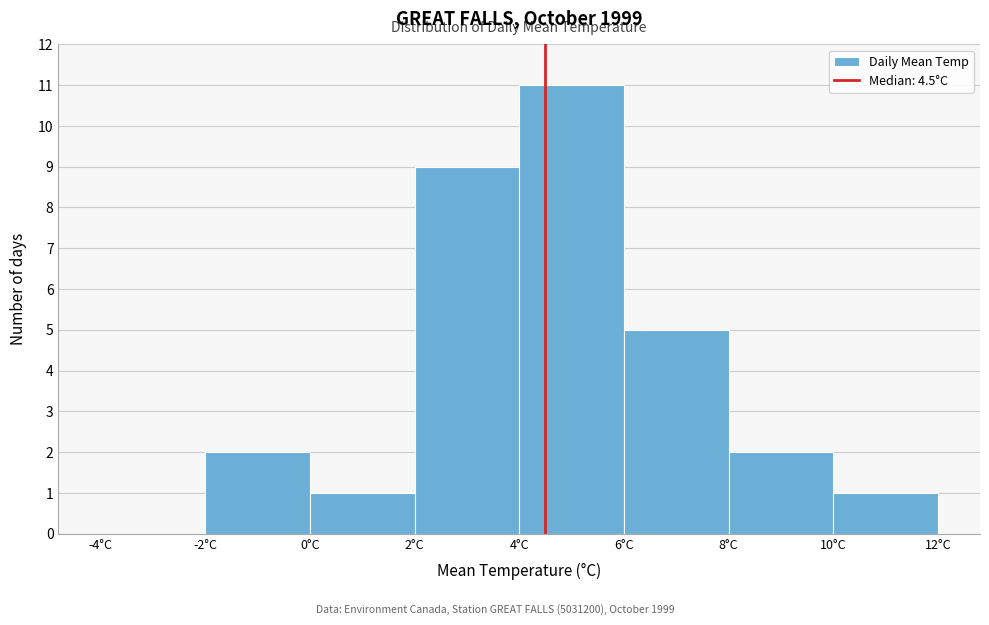

Reading left to right, list every bar in this chart as the range it spans on the x-axis followed by its height. The values are not printed on the chart, so give them approximately, as read against the axis.

-4 to -2: 0
-2 to 0: 2
0 to 2: 1
2 to 4: 9
4 to 6: 11
6 to 8: 5
8 to 10: 2
10 to 12: 1